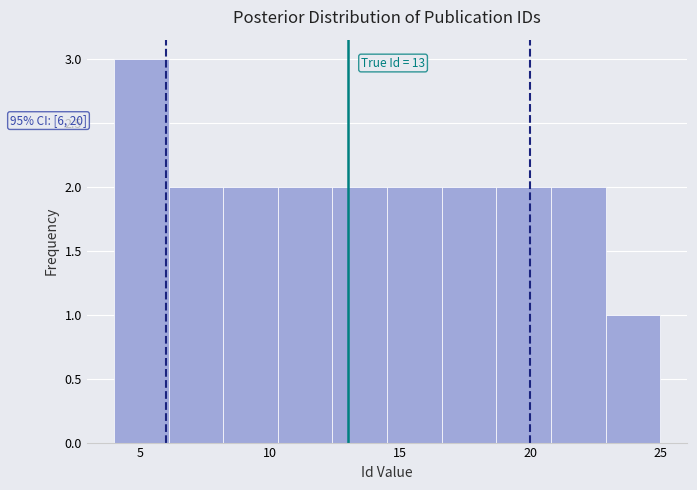

Over which range of the x-axis is the bar tallest?

4.0 to 6.1